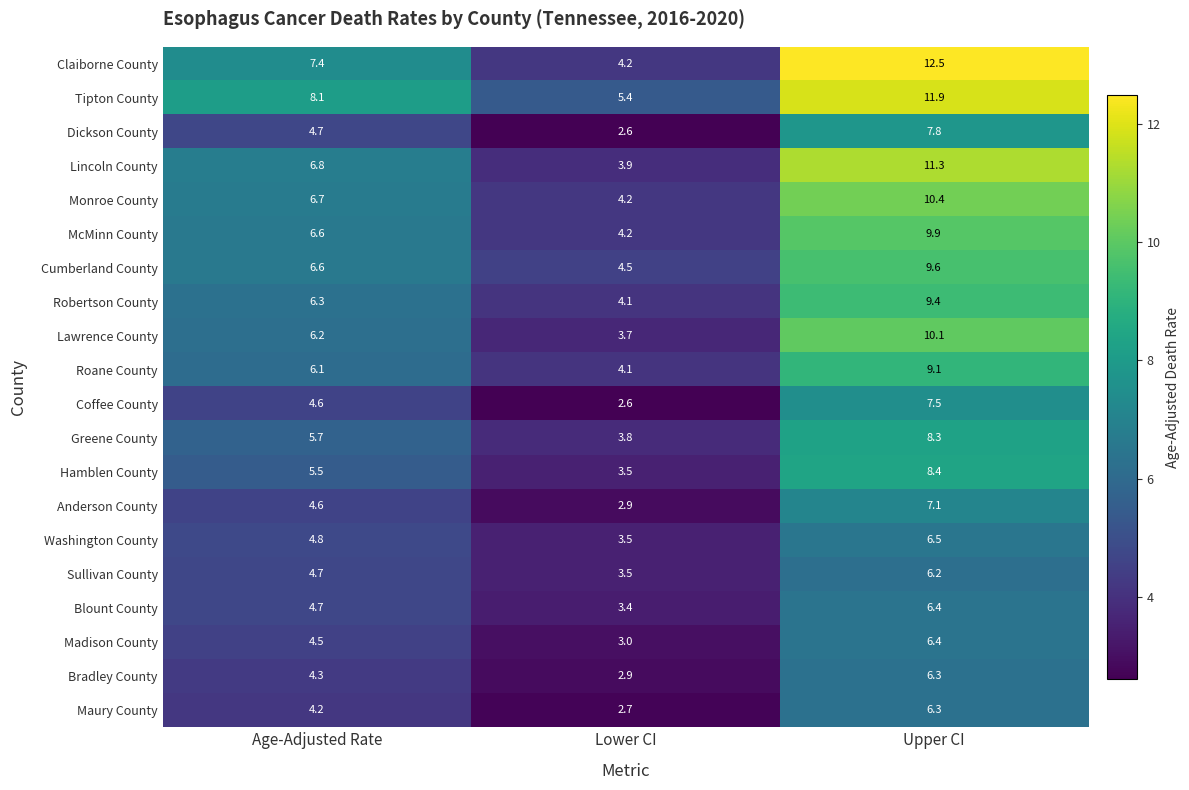

What is the total value across all series at Age-Adjusted Rate?

113.1